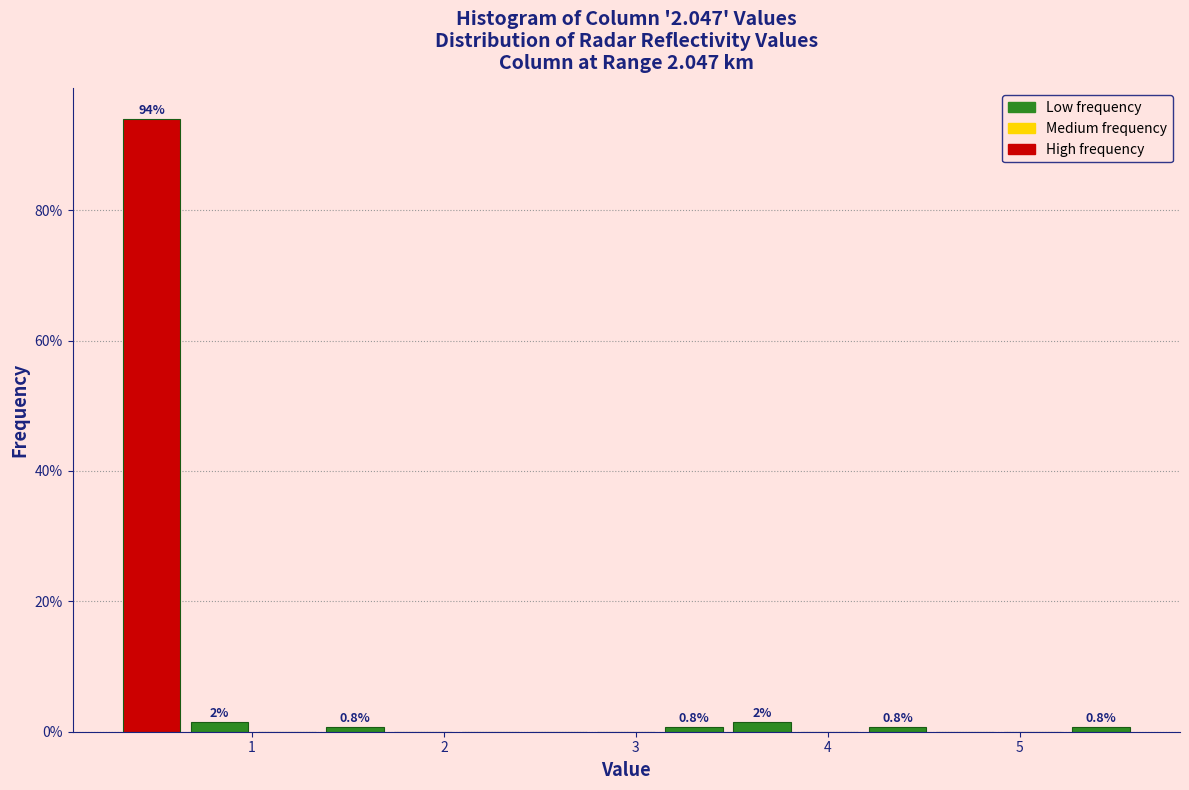

Read against the x-axis, roughly where is the centre of the tallest bar?

0.5